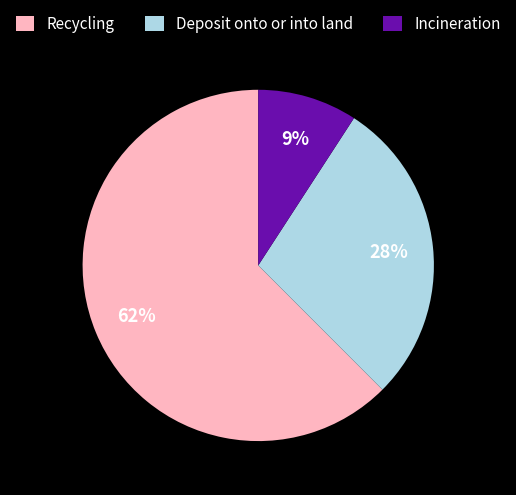

Which has a higher value, Deposit onto or into land or Recycling?

Recycling